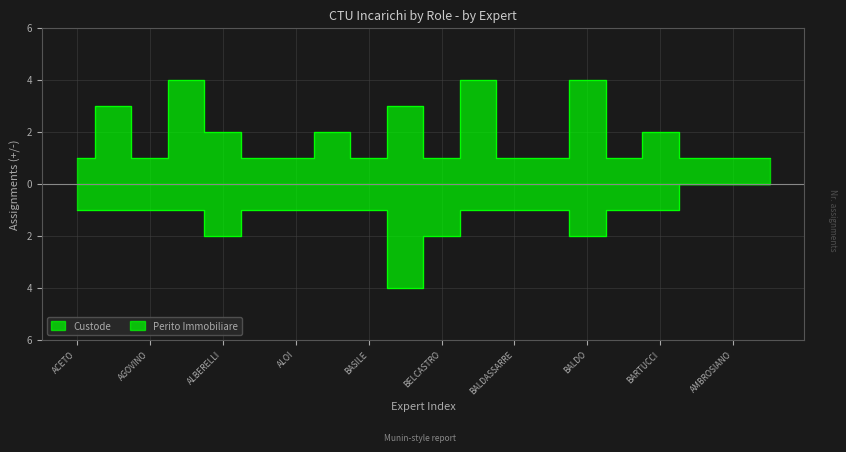

How many negative values does the Perito Immobiliare series have?

17